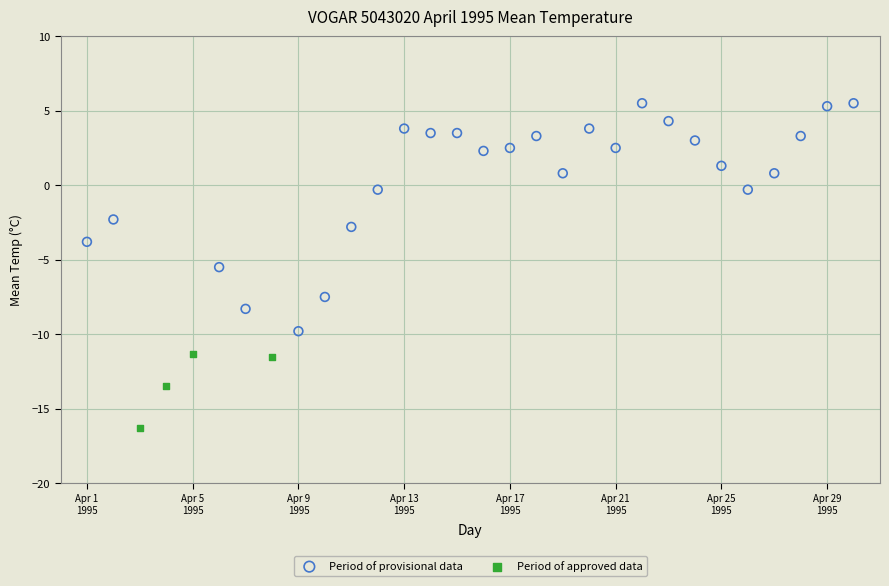

Which series has the widest spread of Y values?

Period of provisional data